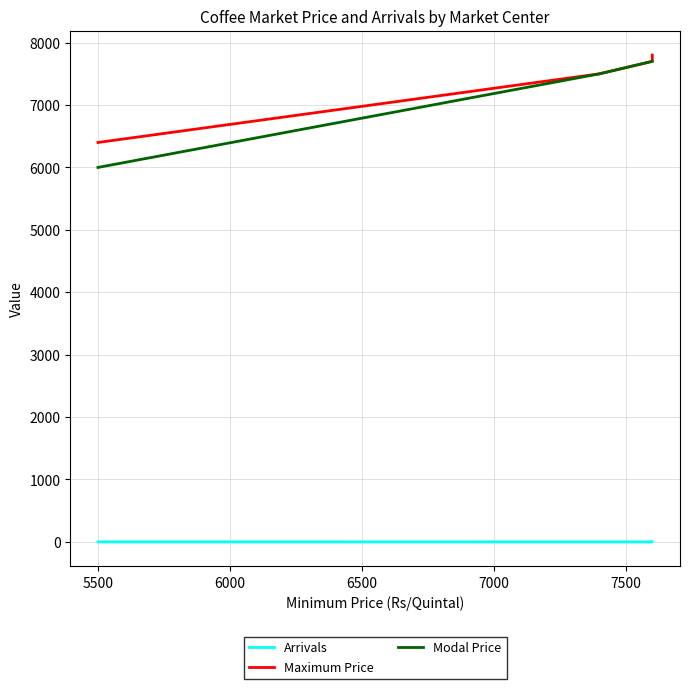

Reading left to right, list all the values displayed in this chart.

Arrivals: 0.5	0.2	0.1	2.0
Maximum Price: 6400.0	7500.0	7700.0	7800.0
Modal Price: 6000.0	7500.0	7700.0	7700.0